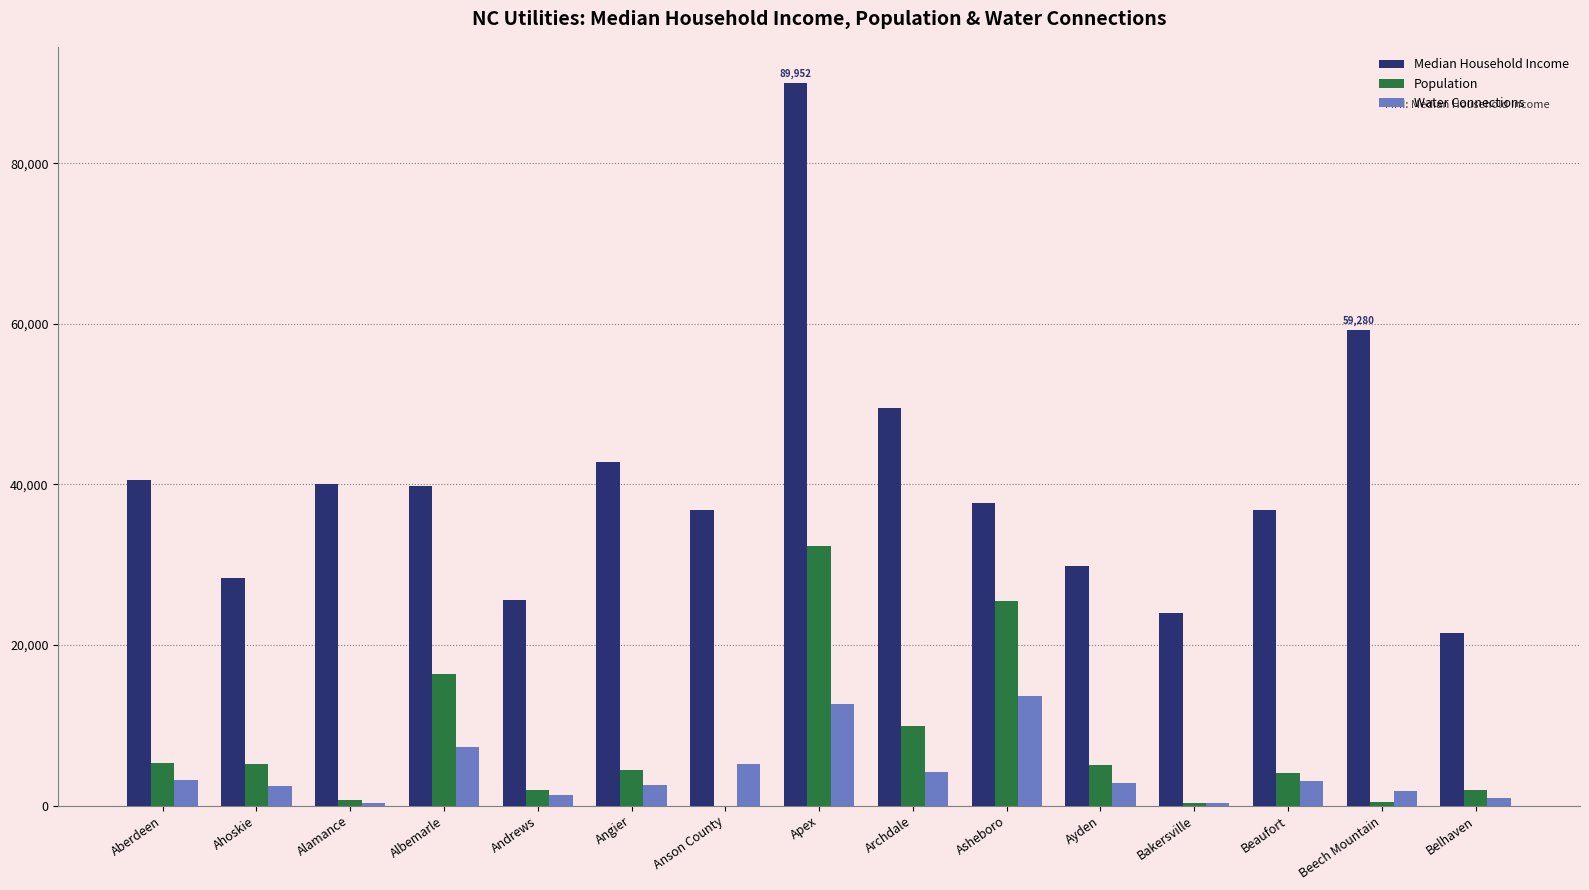

At which category is the sum across all series the highest?

Apex